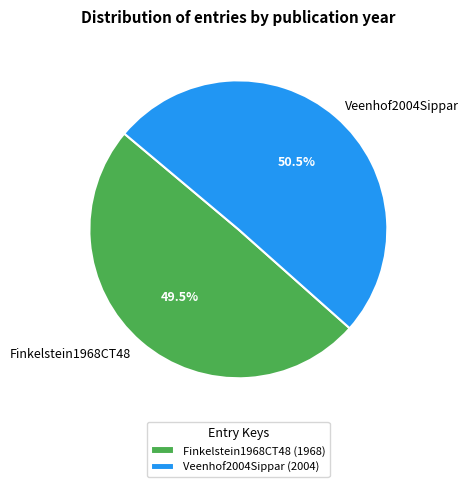

What is the ratio of the value at Veenhof2004Sippar to the value at Finkelstein1968CT48?

1.0